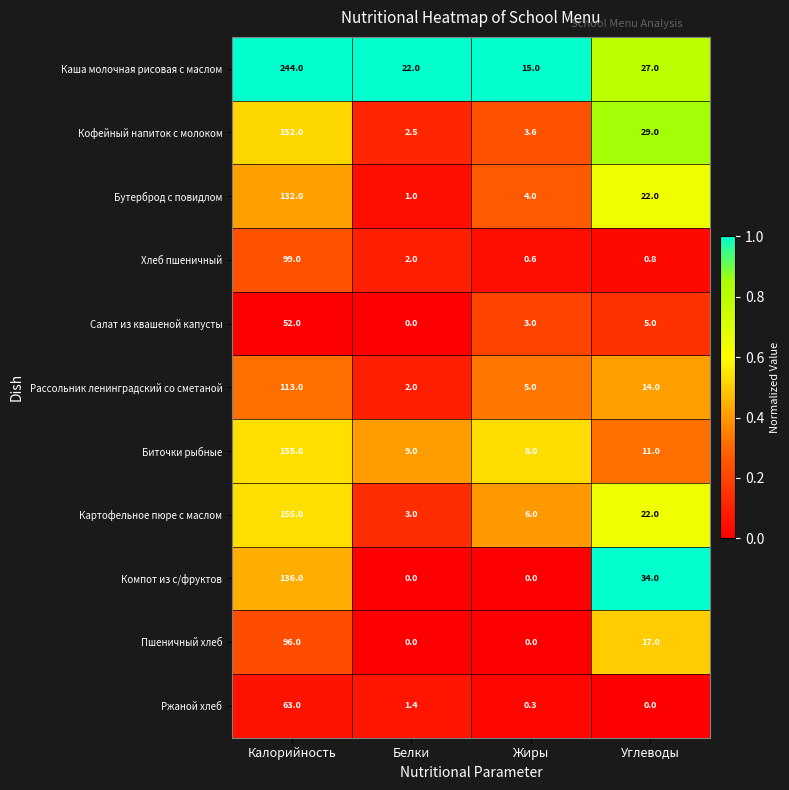

At which category is the sum across all series the highest?

Калорийность